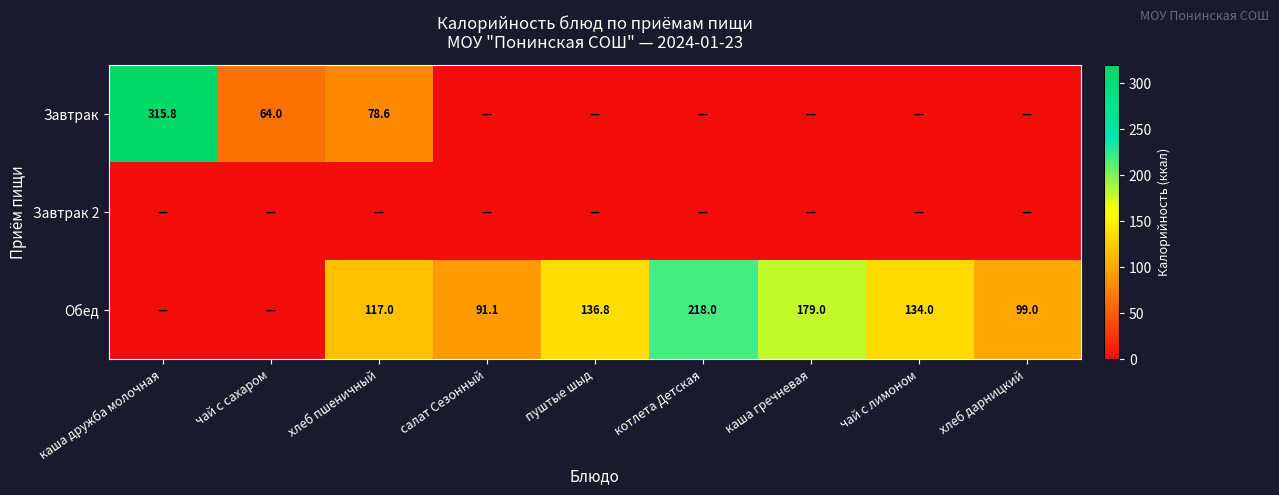

Is it true that Завтрак equals 64.0 at чай с сахаром?

True